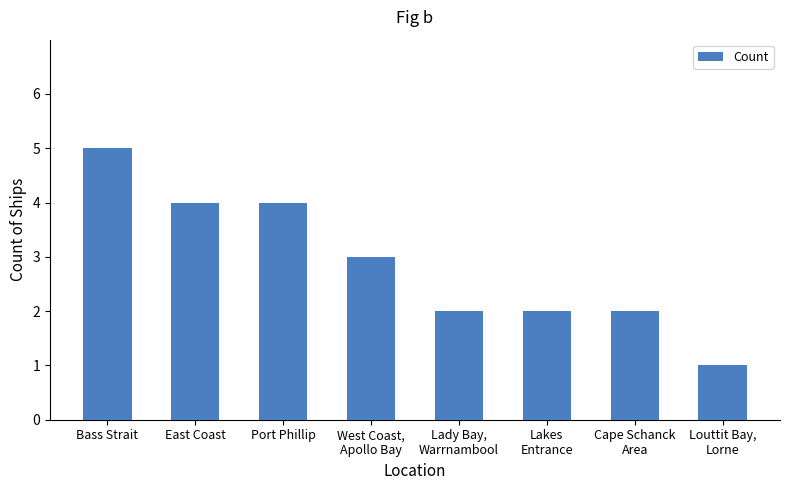

What is the change in value from East Coast to Louttit Bay,
Lorne?

-3